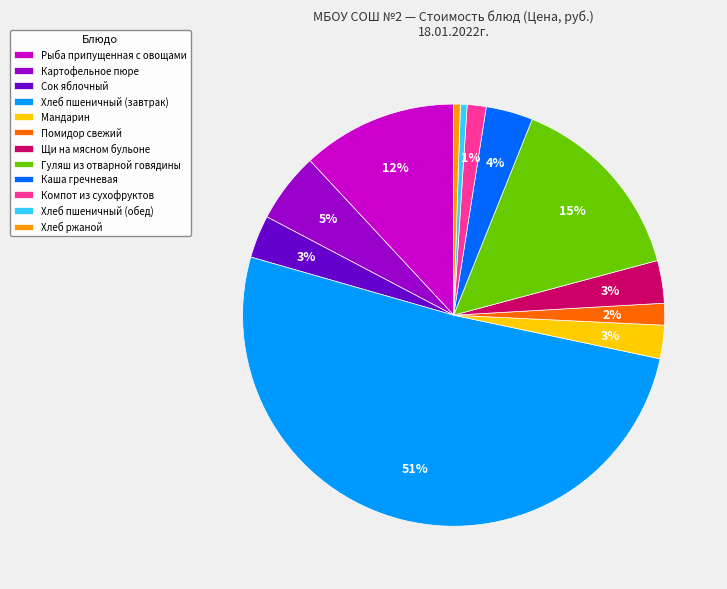

Do Мандарин and Каша гречневая together represent more than half of the pie?

No